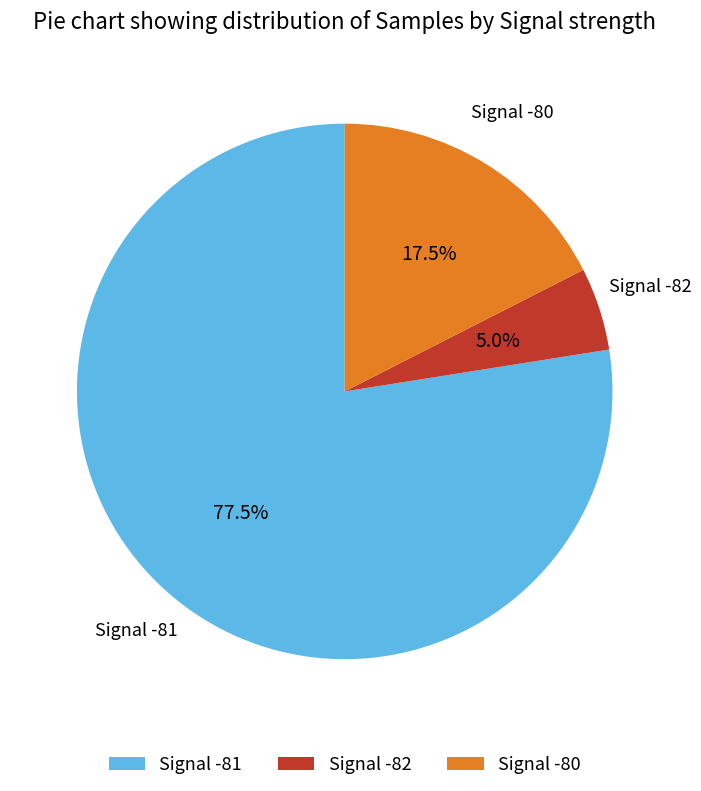

Rank the categories by value from lowest to highest.

Signal -82, Signal -80, Signal -81